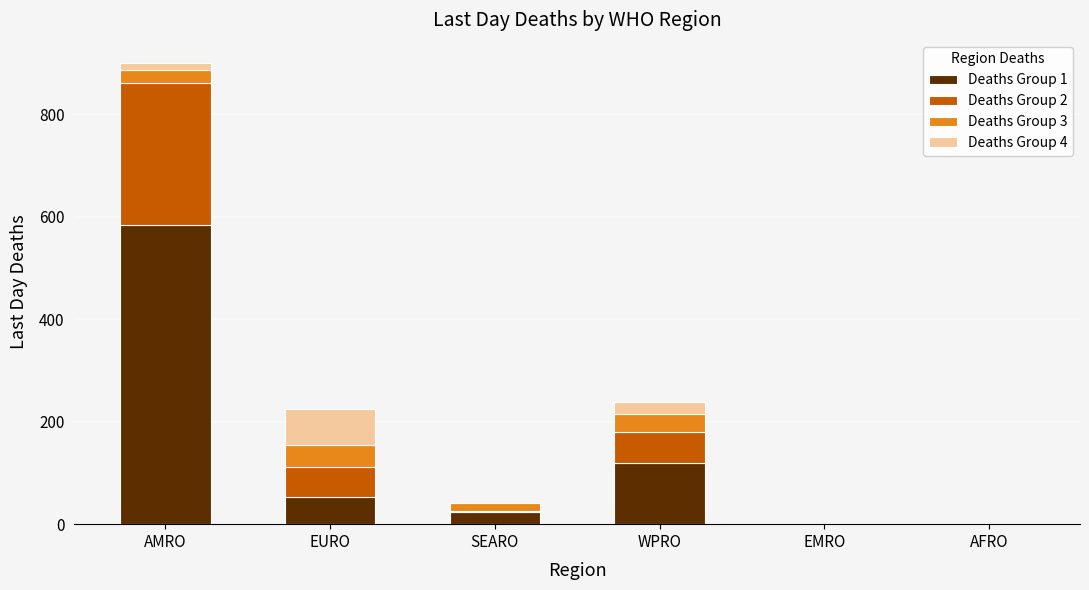

How many distinct data groups are displayed?

4